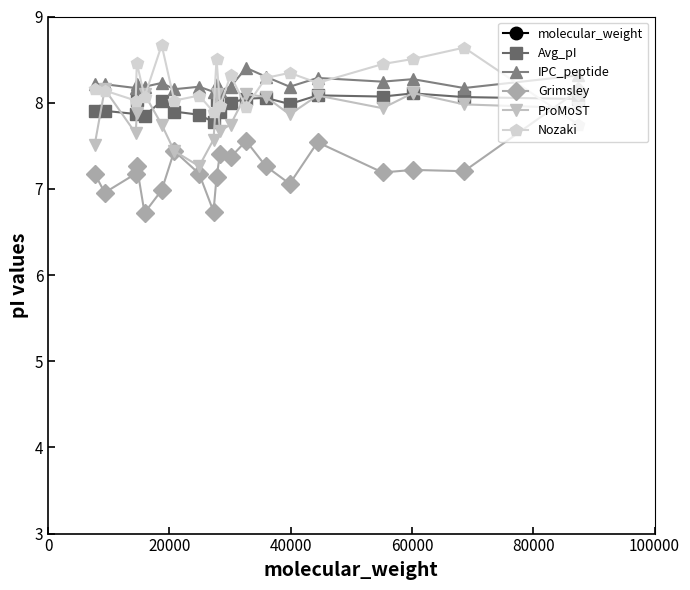

What is the lowest value of the Grimsley series?

6.7